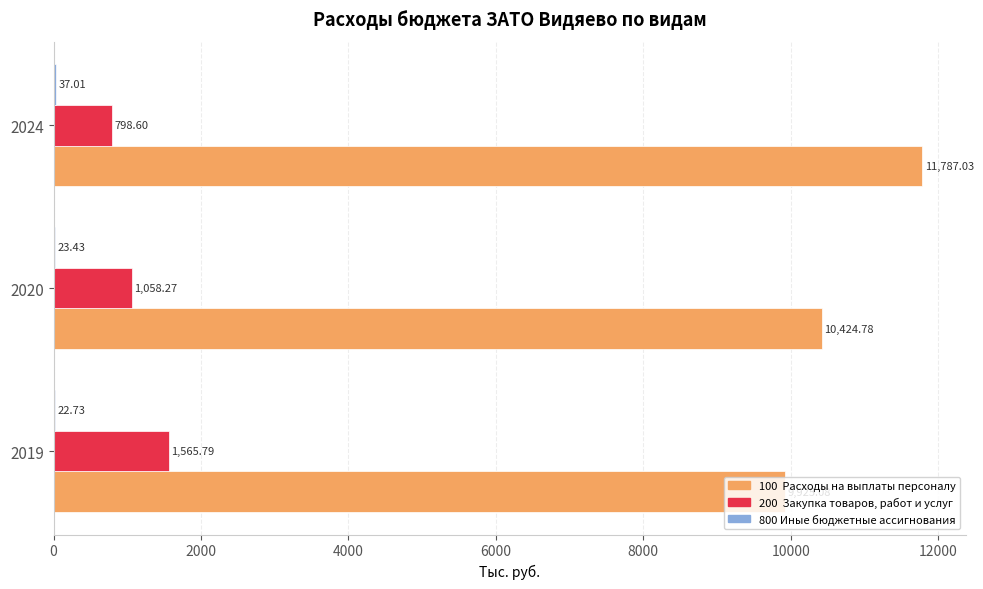

What is the total value across all series at 2020?

11506.5